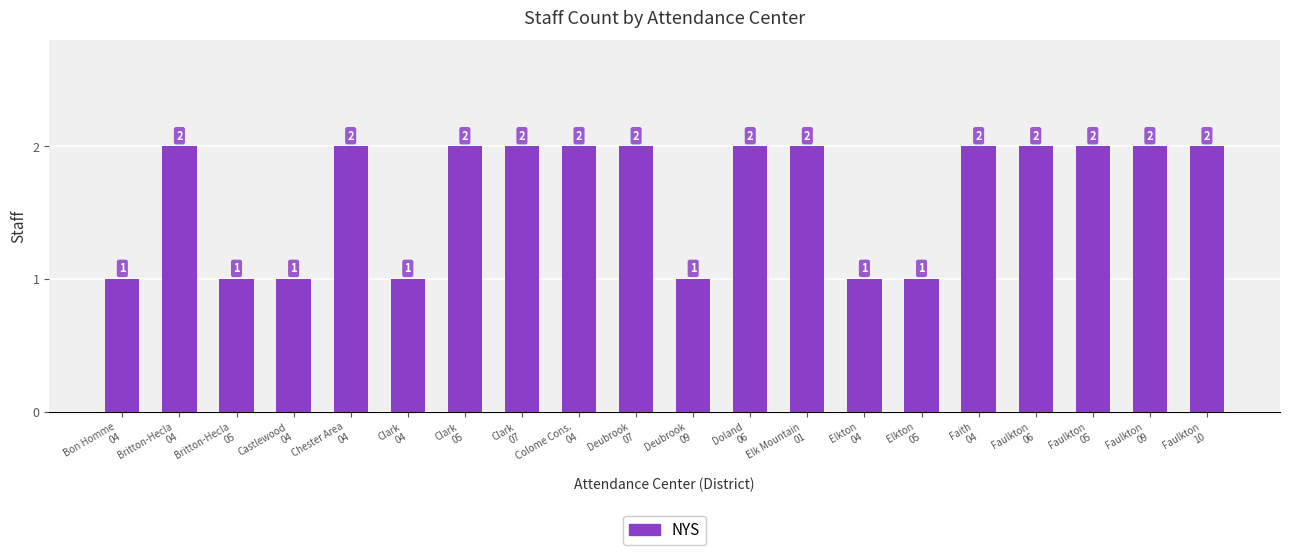

How many values are between 1 and 2?

20